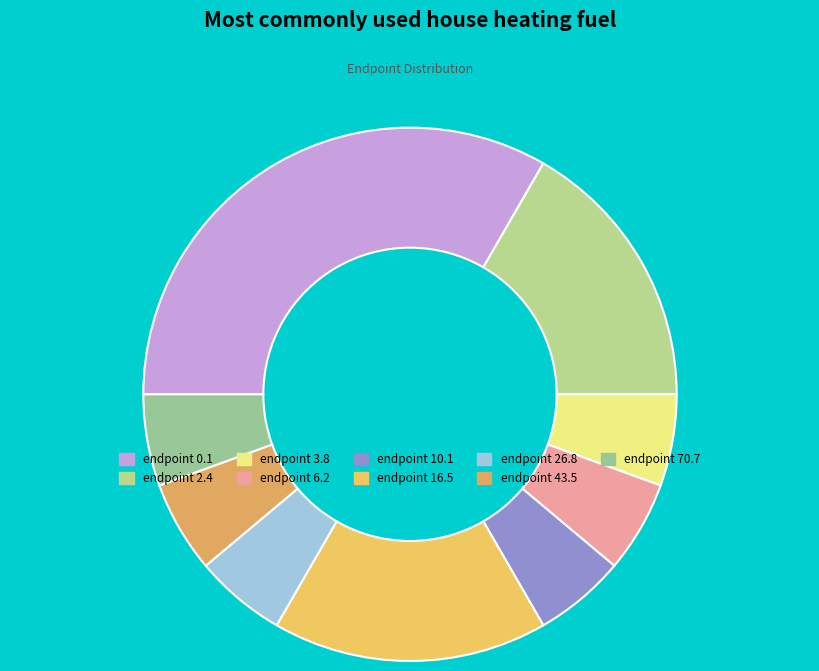

How many slices are in this pie chart?

9